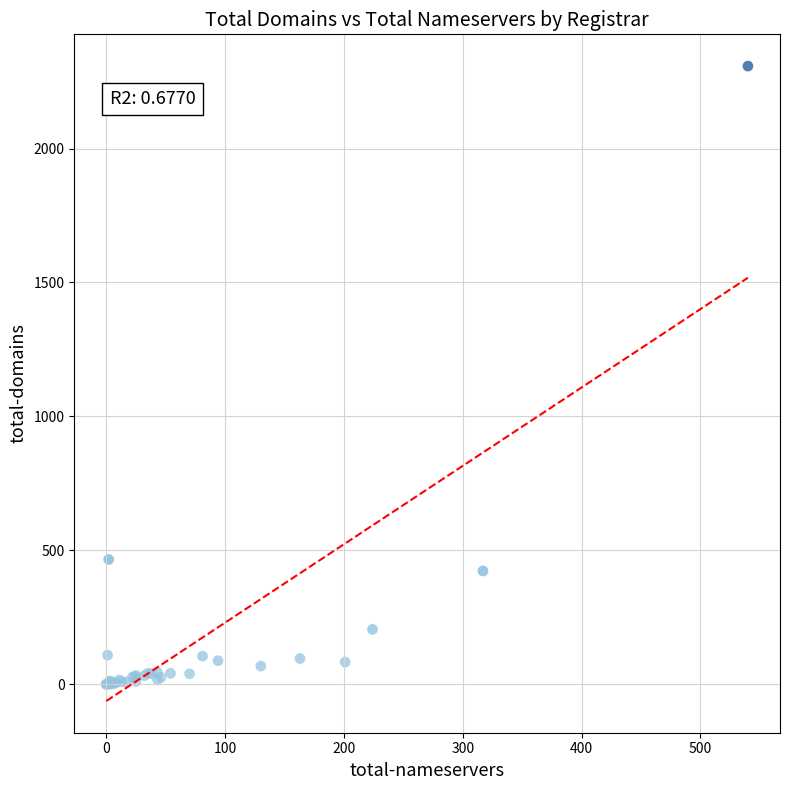

What Y value in the scatter plot is closest to 1154?

466